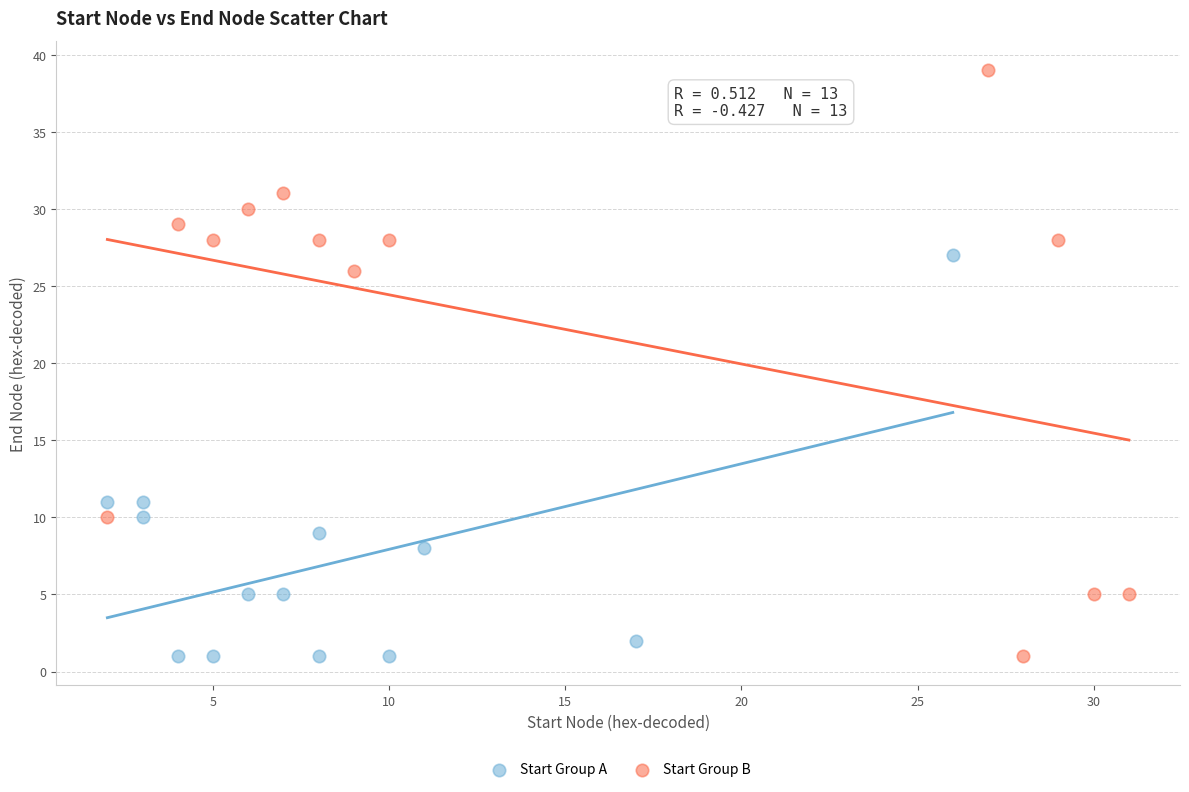

Which series has the widest spread of Y values?

Start Group B